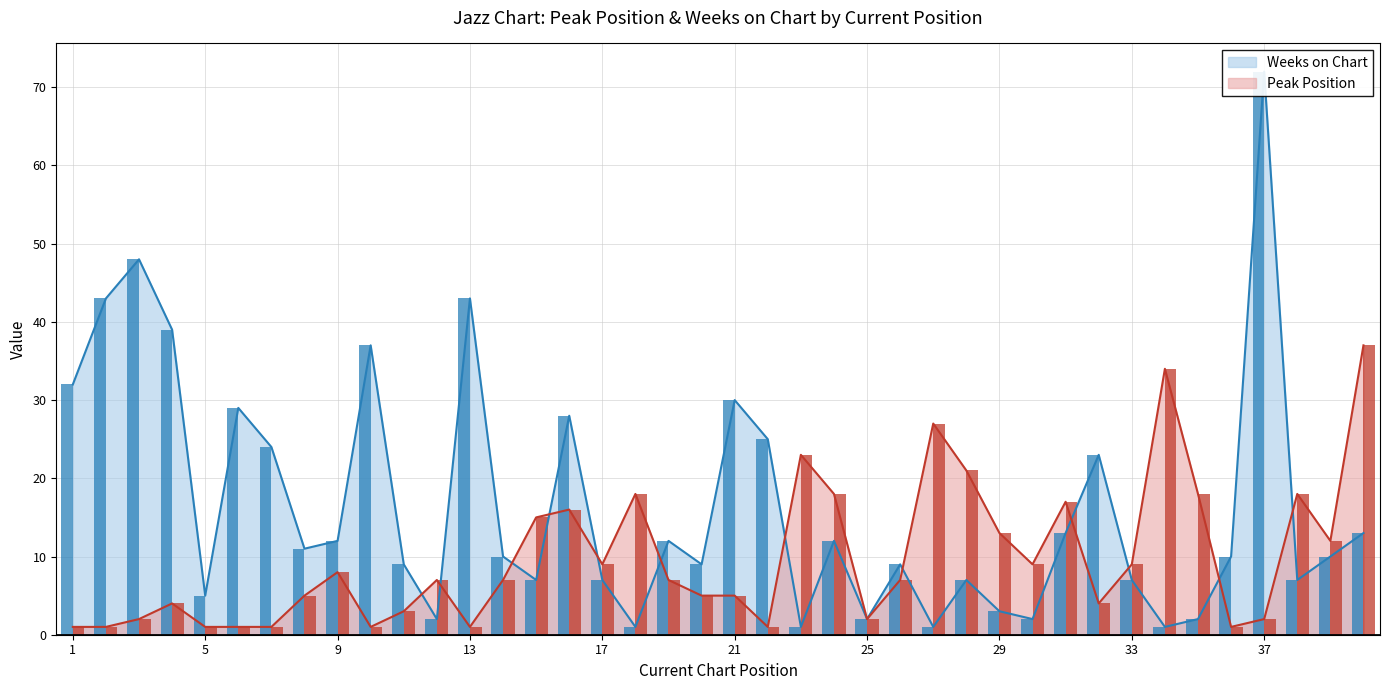

Reading left to right, what are all the values shown in this chart?

Peak Position: 1=1	2=1	3=2	4=4	5=1	6=1	7=1	8=5	9=8	10=1	11=3	12=7	13=1	14=7	15=15	16=16	17=9	18=18	19=7	20=5	21=5	22=1	23=23	24=18	25=2	26=7	27=27	28=21	29=13	30=9	31=17	32=4	33=9	34=34	35=18	36=1	37=2	38=18	39=12	40=37
Weeks on Chart: 1=32	2=43	3=48	4=39	5=5	6=29	7=24	8=11	9=12	10=37	11=9	12=2	13=43	14=10	15=7	16=28	17=7	18=1	19=12	20=9	21=30	22=25	23=1	24=12	25=2	26=9	27=1	28=7	29=3	30=2	31=13	32=23	33=7	34=1	35=2	36=10	37=72	38=7	39=10	40=13